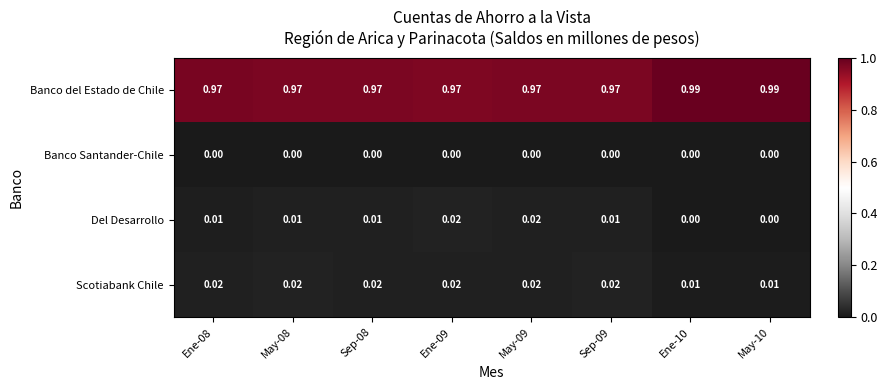

Which series has the largest total across all categories?

Banco del Estado de Chile